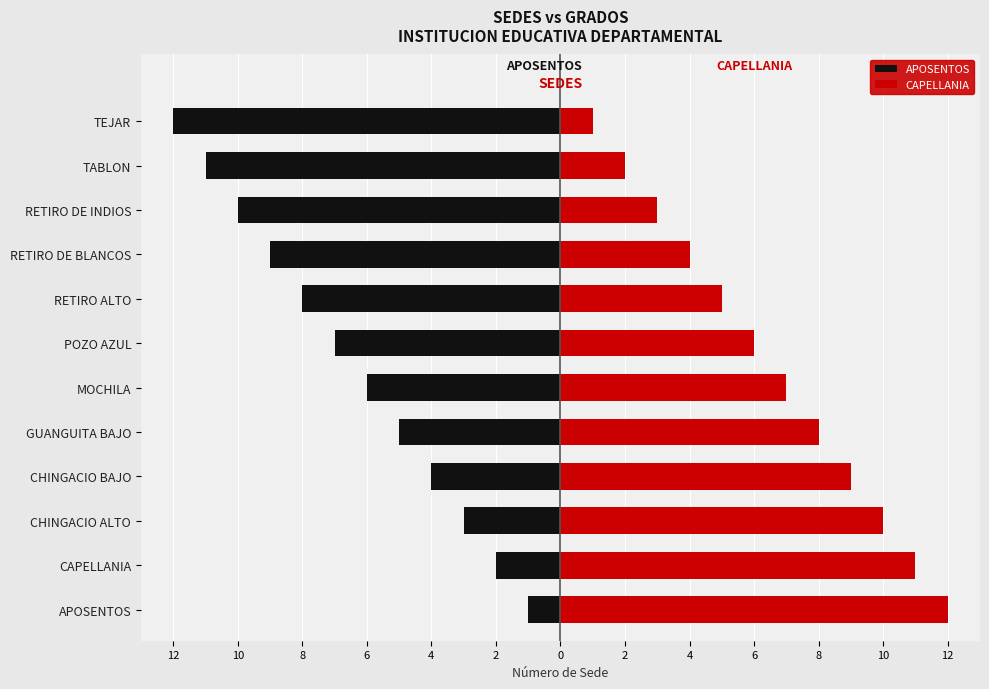

Which has a higher value, GUANGUITA BAJO or CHINGACIO ALTO?

CHINGACIO ALTO